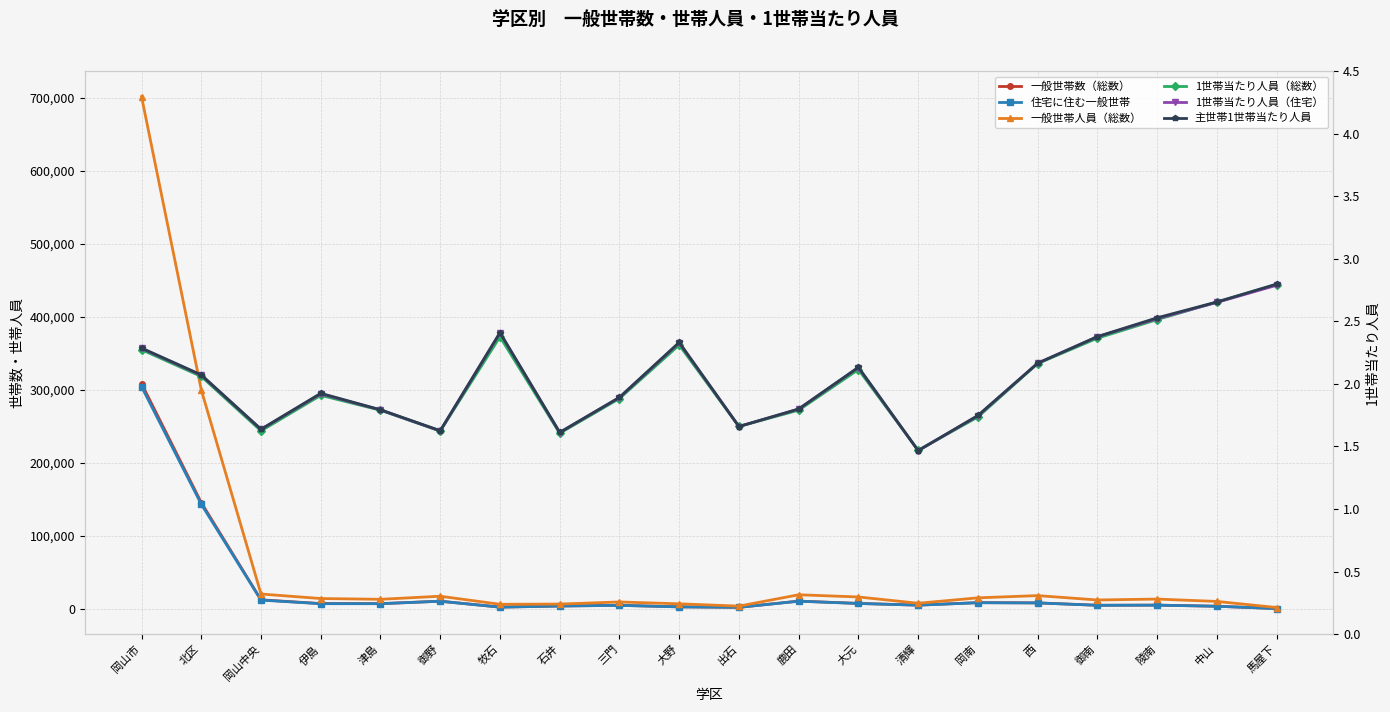

Reading right to left, extract all data points from this chart.

一般世帯数（総数）: 馬屋下=787.0	中山=3974.0	陵南=5484.0	御南=5300.0	西=8570.0	岡南=8919.0	清輝=5473.0	大元=7876.0	鹿田=10999.0	出石=2485.0	大野=3155.0	三門=5220.0	石井=4320.0	牧石=2796.0	御野=10890.0	津島=7529.0	伊島=7612.0	岡山中央=12745.0	北区=145834.0	岡山市=308807.0
住宅に住む一般世帯: 馬屋下=783.0	中山=3952.0	陵南=5449.0	御南=5240.0	西=8502.0	岡南=8781.0	清輝=5438.0	大元=7724.0	鹿田=10845.0	出石=2441.0	大野=3099.0	三門=5146.0	石井=4241.0	牧石=2719.0	御野=10772.0	津島=7445.0	伊島=7456.0	岡山中央=12378.0	北区=143681.0	岡山市=304753.0
一般世帯人員（総数）: 馬屋下=2198.0	中山=10547.0	陵南=13784.0	御南=12534.0	西=18531.0	岡南=15477.0	清輝=8042.0	大元=16654.0	鹿田=19686.0	出石=4124.0	大野=7290.0	三門=9829.0	石井=6935.0	牧石=6644.0	御野=17673.0	津島=13471.0	伊島=14527.0	岡山中央=20704.0	北区=300317.0	岡山市=701892.0
1世帯当たり人員（総数）: 馬屋下=2.8	中山=2.7	陵南=2.5	御南=2.4	西=2.2	岡南=1.7	清輝=1.5	大元=2.1	鹿田=1.8	出石=1.7	大野=2.3	三門=1.9	石井=1.6	牧石=2.4	御野=1.6	津島=1.8	伊島=1.9	岡山中央=1.6	北区=2.1	岡山市=2.3
1世帯当たり人員（住宅）: 馬屋下=2.8	中山=2.7	陵南=2.5	御南=2.4	西=2.2	岡南=1.7	清輝=1.5	大元=2.1	鹿田=1.8	出石=1.7	大野=2.3	三門=1.9	石井=1.6	牧石=2.4	御野=1.6	津島=1.8	伊島=1.9	岡山中央=1.6	北区=2.1	岡山市=2.3
主世帯1世帯当たり人員: 馬屋下=2.8	中山=2.7	陵南=2.5	御南=2.4	西=2.2	岡南=1.7	清輝=1.5	大元=2.1	鹿田=1.8	出石=1.7	大野=2.3	三門=1.9	石井=1.6	牧石=2.4	御野=1.6	津島=1.8	伊島=1.9	岡山中央=1.6	北区=2.1	岡山市=2.3